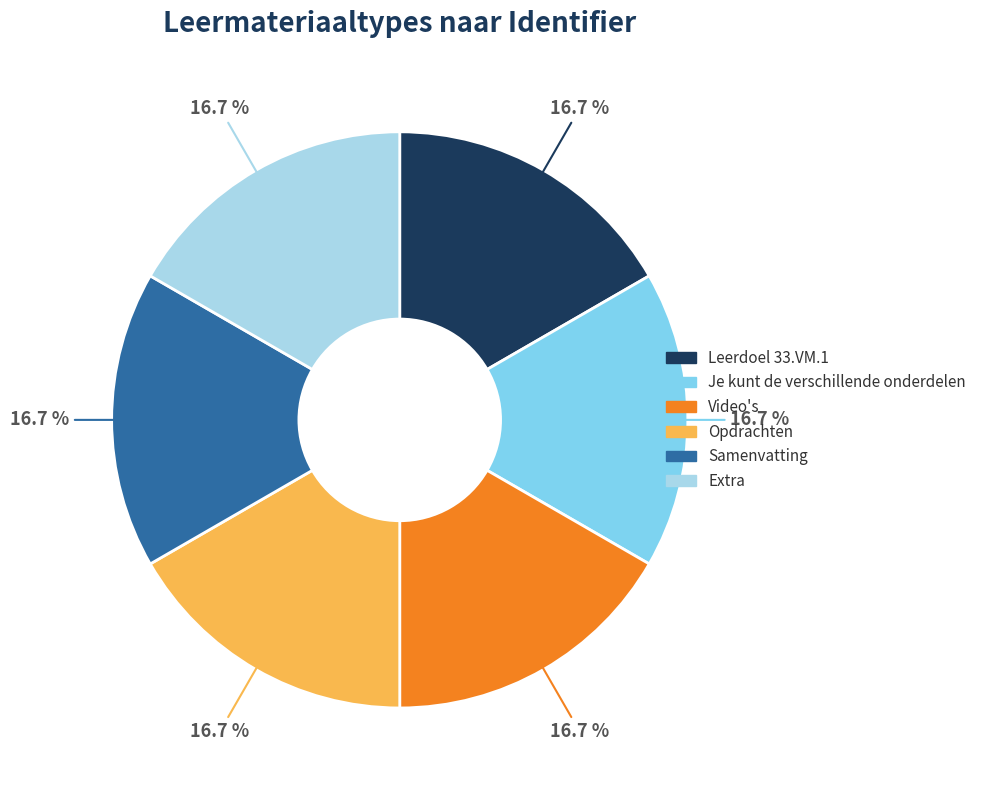

What is the ratio of the value at Leerdoel 33.VM.1 to the value at Samenvatting?

1.0